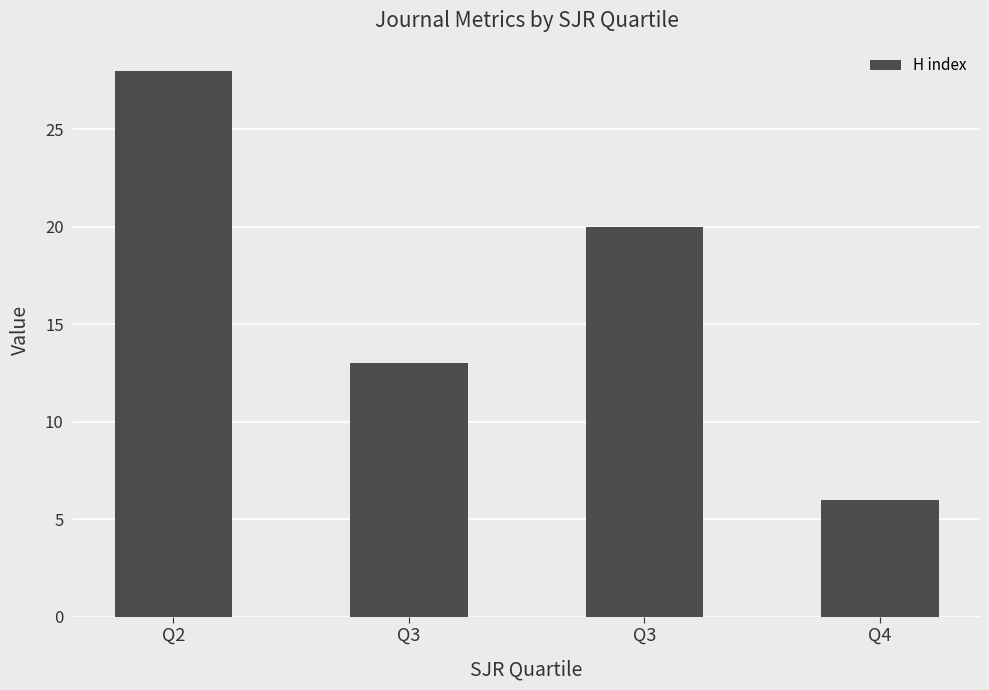

Which category has the highest value across all series?

Q2